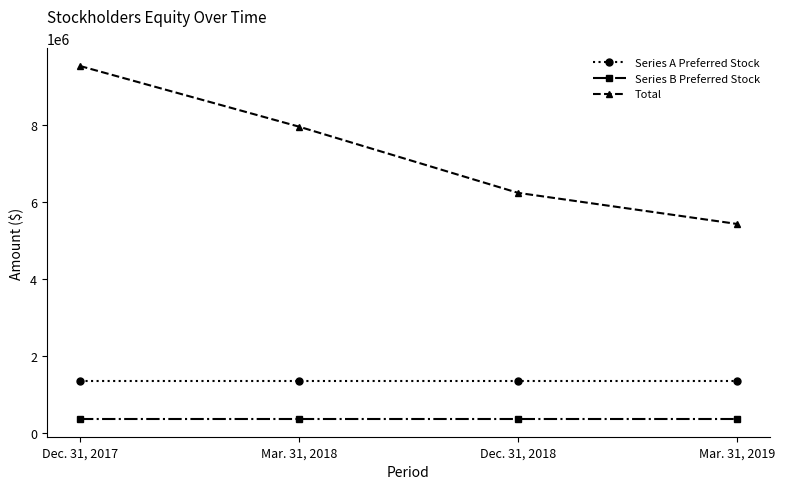

Rank the series by their maximum value, from lowest to highest.

Series B Preferred Stock, Series A Preferred Stock, Total